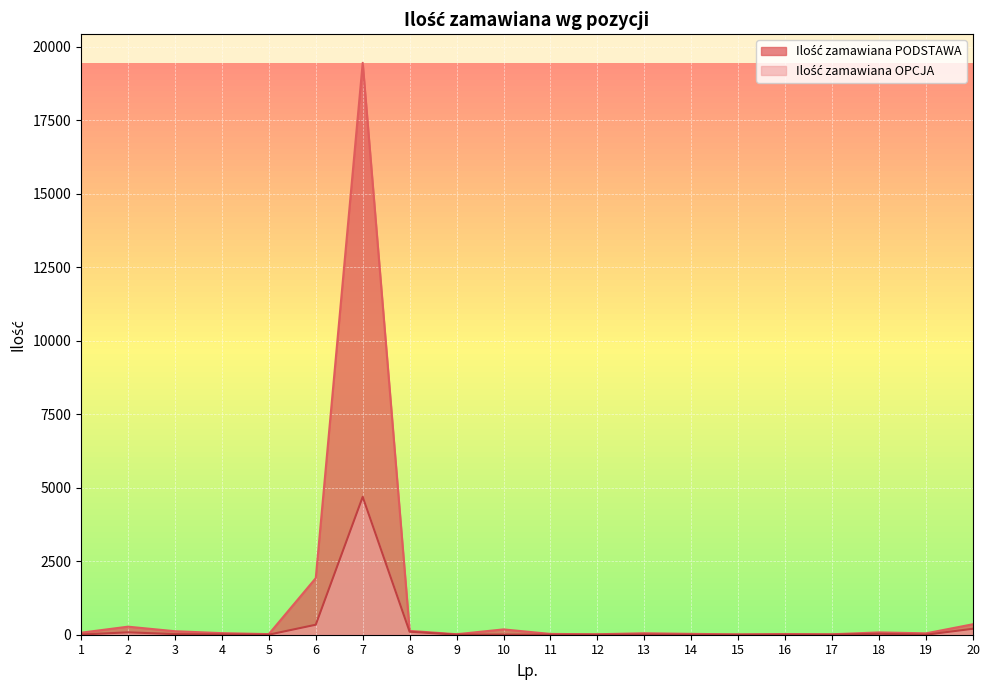

True or false: Ilość zamawiana PODSTAWA has a value of 19461 at 7.

True